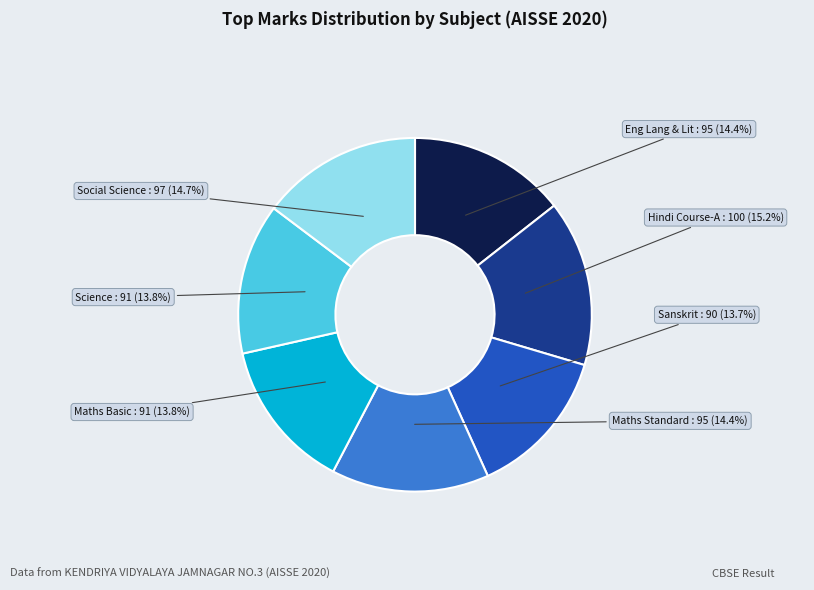

Is there any slice that represents more than half of the pie?

No